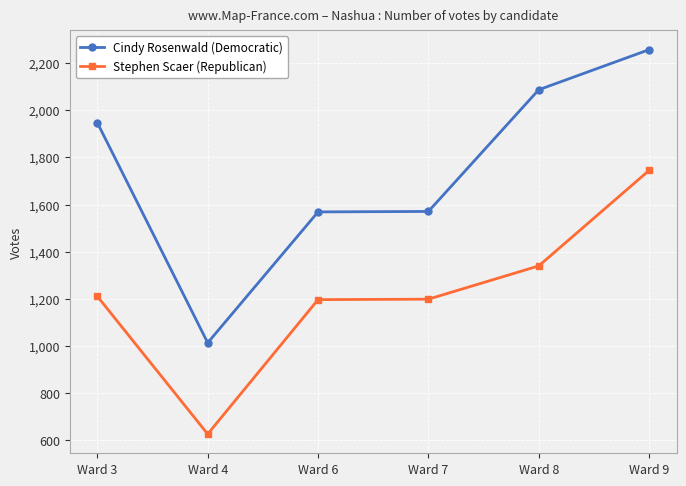

What is the approximate value of Stephen Scaer (Republican) at Ward 8?

1340